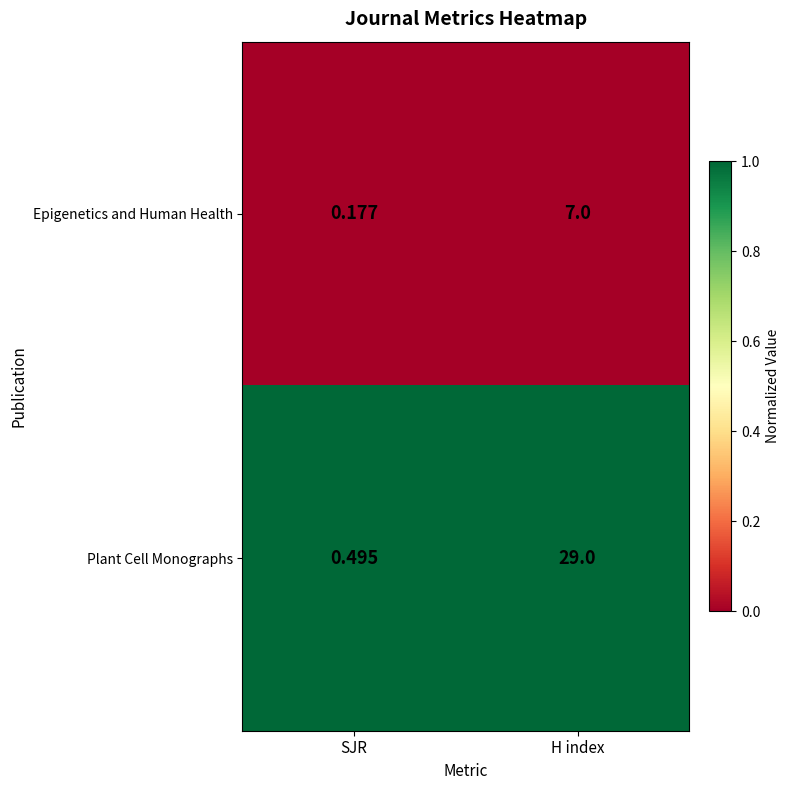

Which series has the largest total across all categories?

Plant Cell Monographs